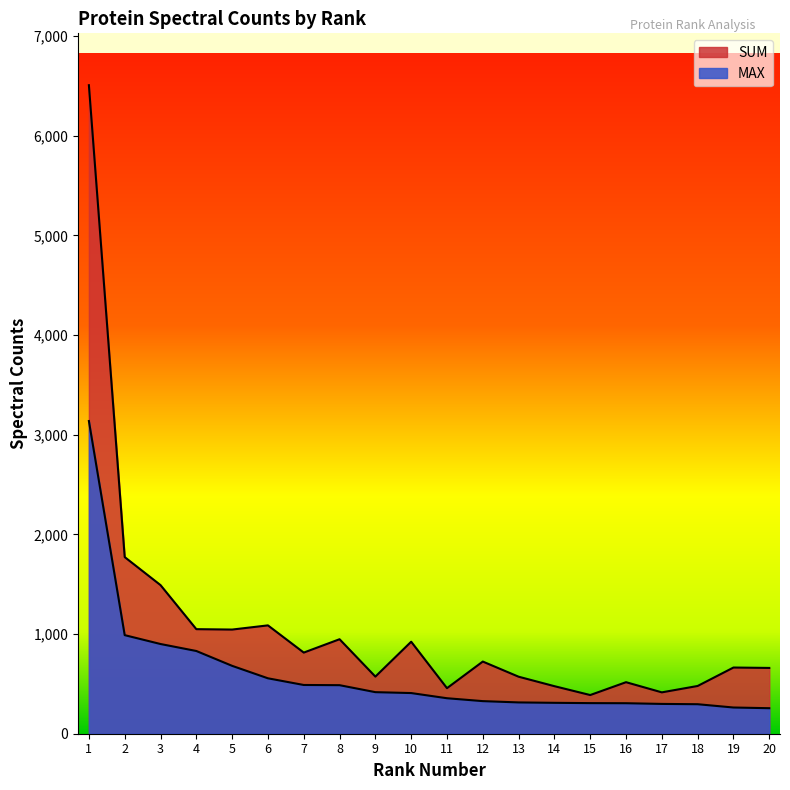

Which category has the highest value across all series?

1